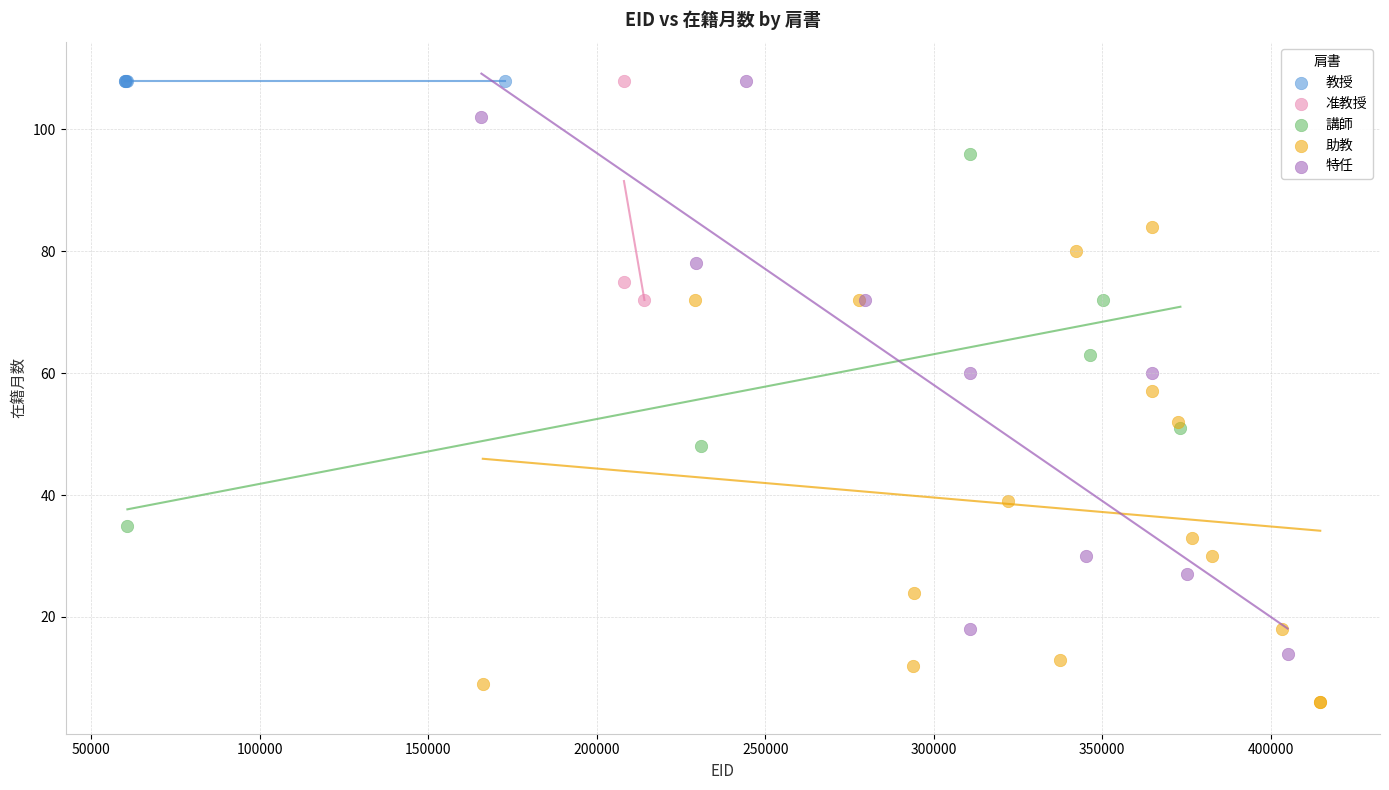

Which series reaches the minimum Y coordinate?

助教